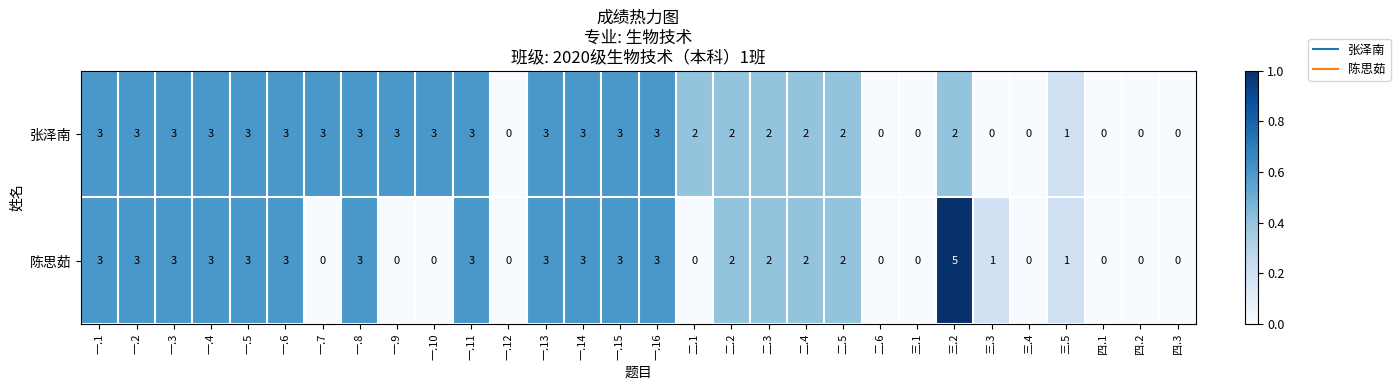

Rank the series by their maximum value, from lowest to highest.

张泽南, 陈思茹